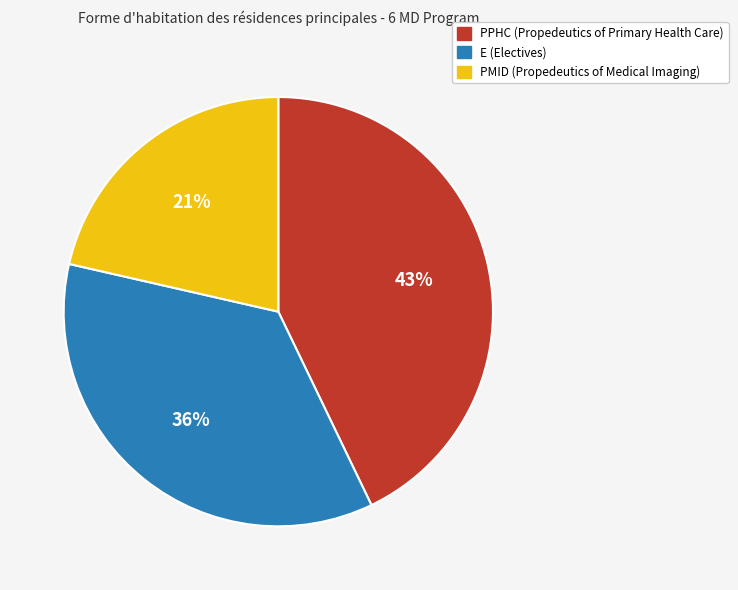

Which slice is the largest?

PPHC (Propedeutics of Primary Health Care)